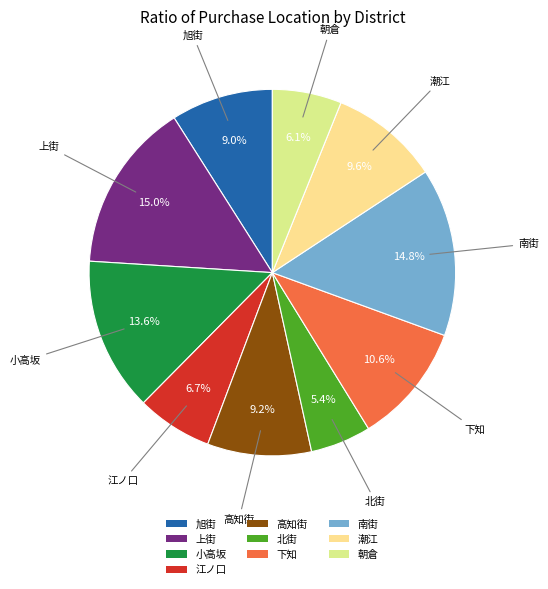

To the nearest percent, what is the combined percentage of 下知 and 北街?

16%